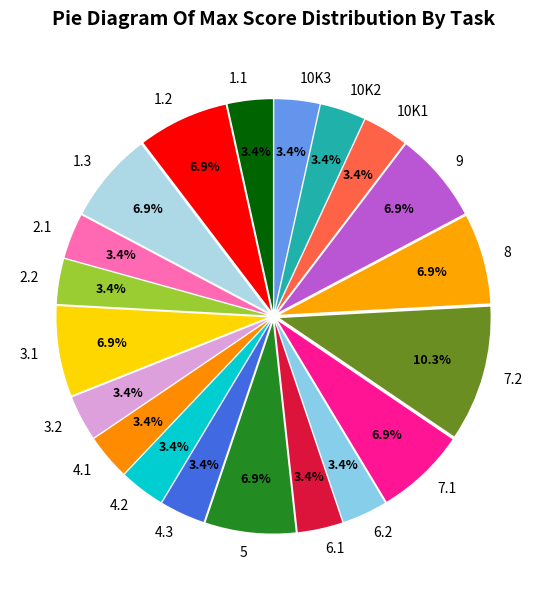

To the nearest percent, what portion does 3.2 represent?

3%